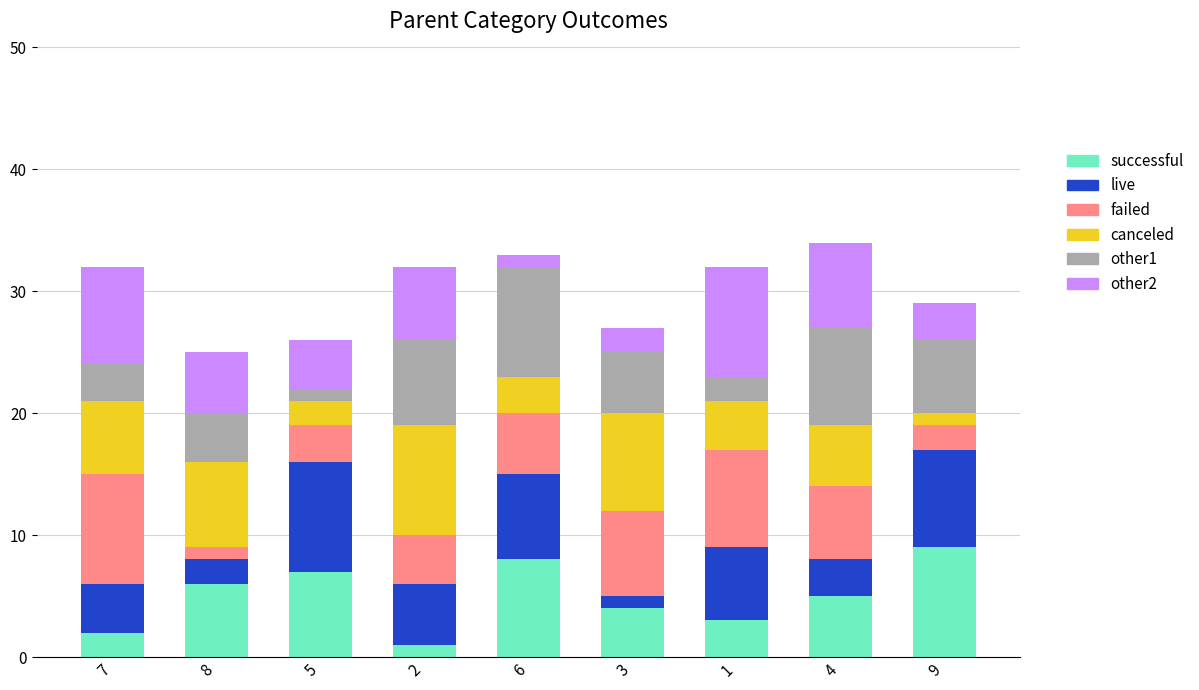

How many bars are there in total?

9